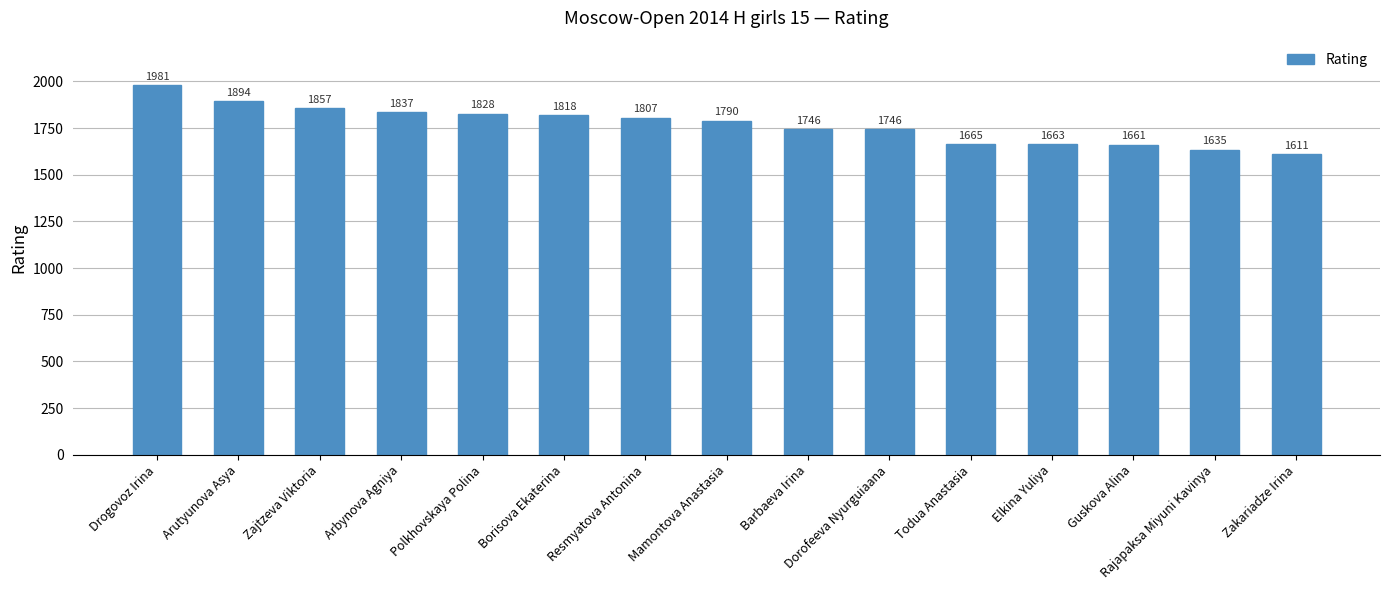

The chart shows a value of 1611 at Zakariadze Irina. True or false?

True